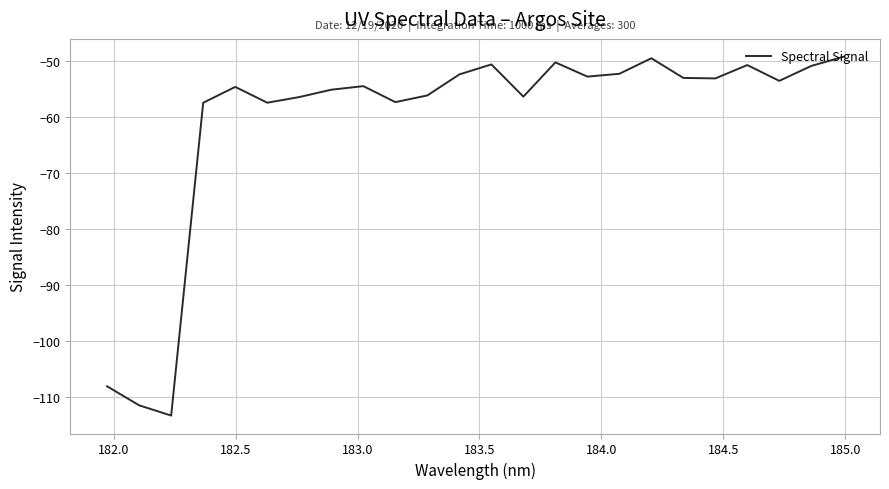

What is the maximum value shown in the chart?

-49.2